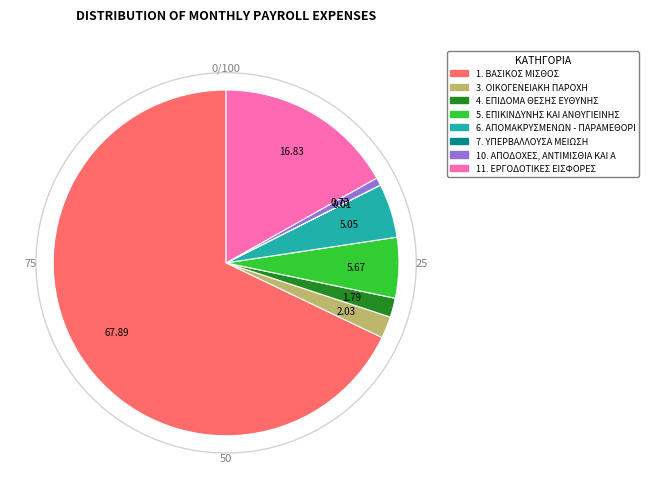

Is there a majority slice in this chart?

Yes